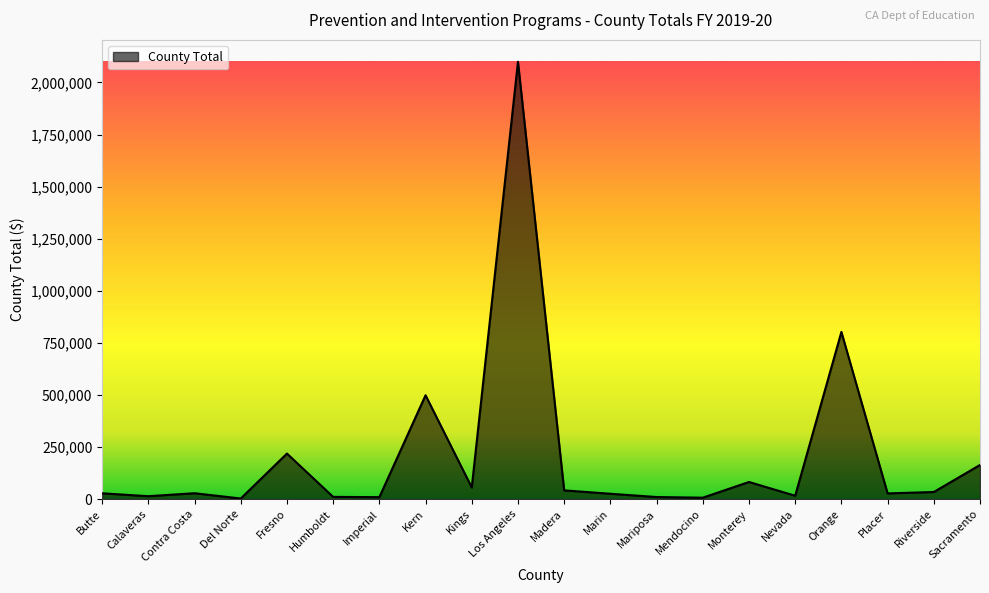

Where is the data nearest to the value 1051132?

Orange